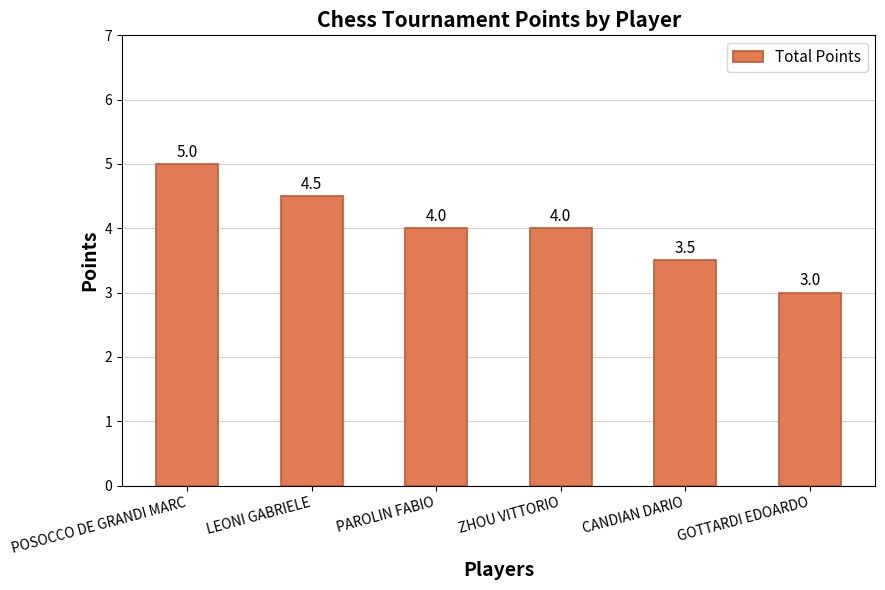

What value does the data have at LEONI GABRIELE?

4.5